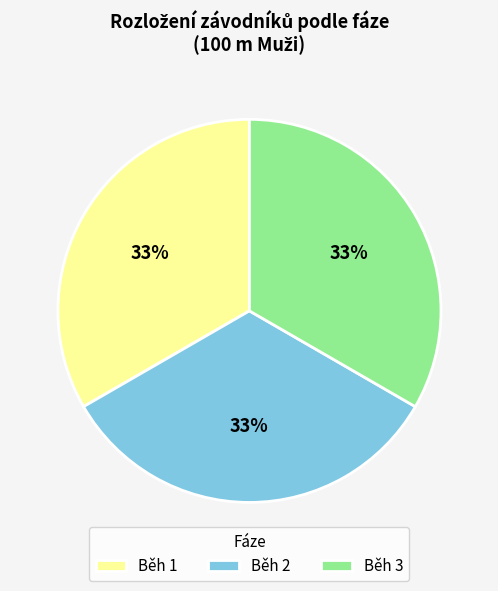

How many slices are in this pie chart?

3